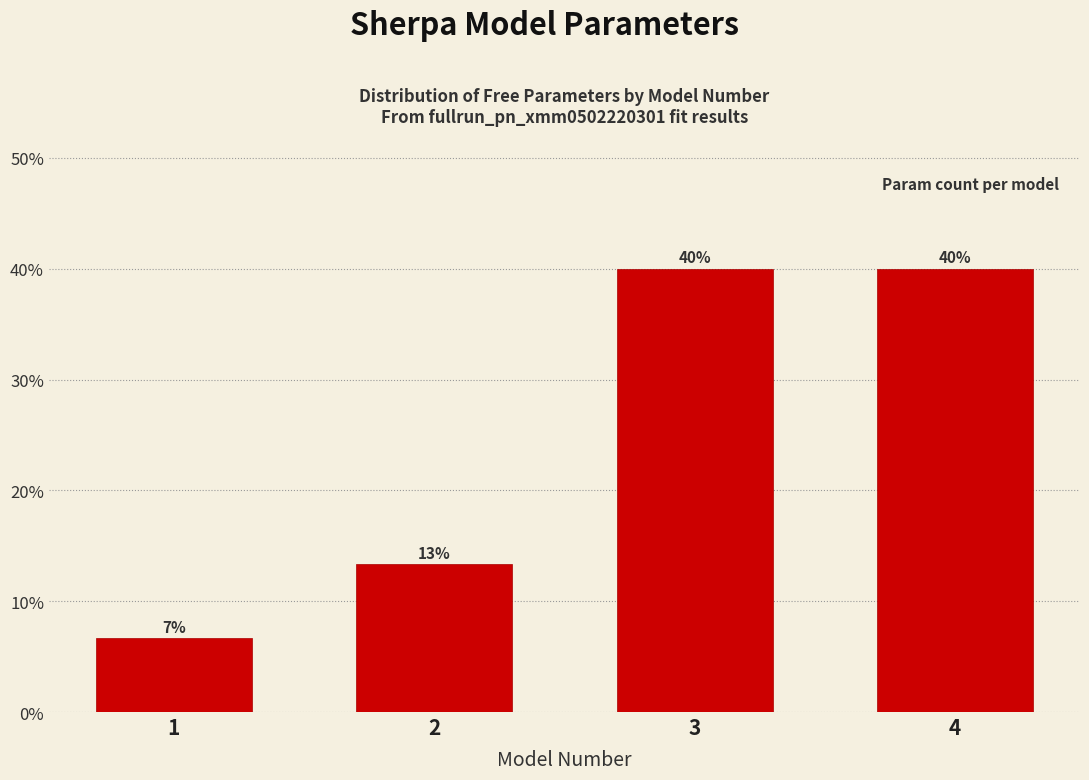

Is it true that the value at 4 is 40.0?

True